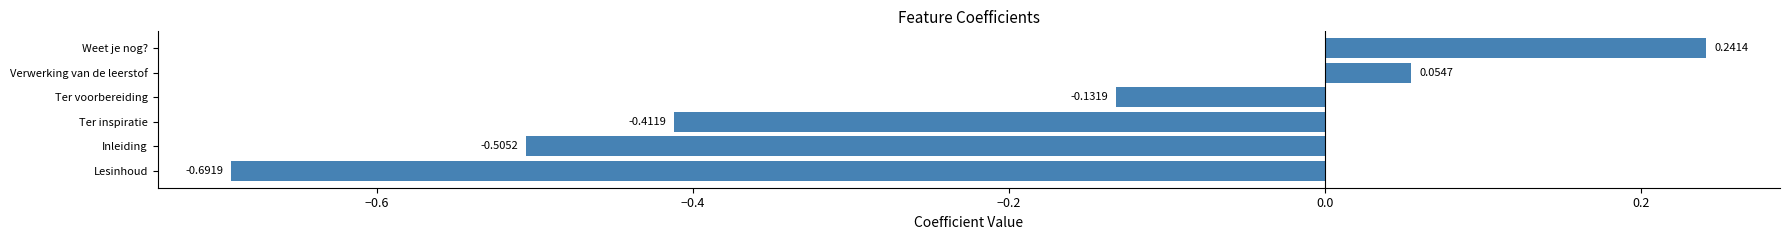

Rank the categories by value from lowest to highest.

Lesinhoud, Inleiding, Ter inspiratie, Ter voorbereiding, Verwerking van de leerstof, Weet je nog?